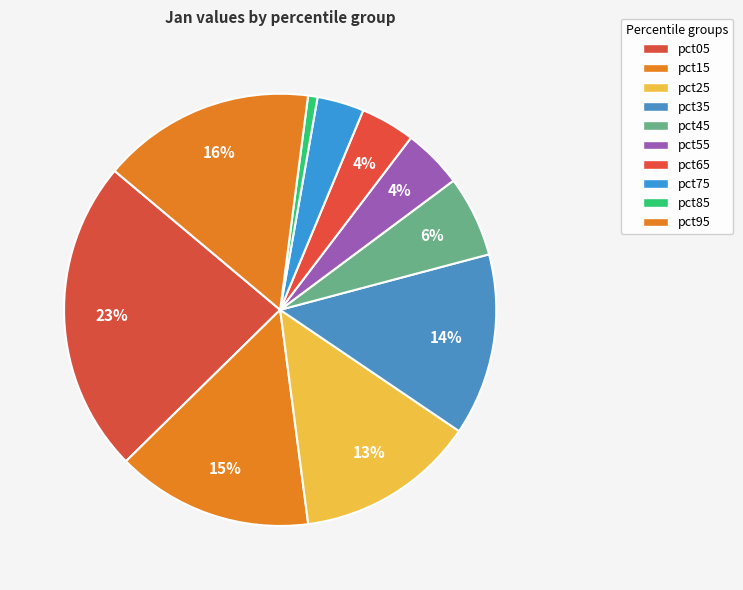

What percentage is the pct15 slice, to the nearest percent?

15%